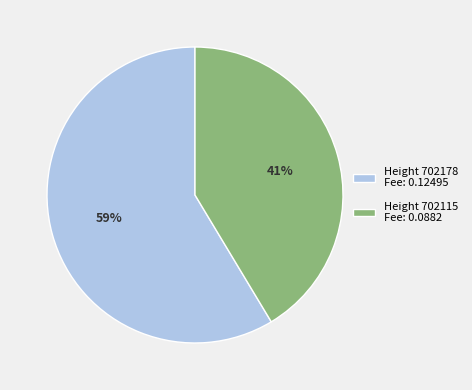

What is the smallest slice in the pie chart?

Height 702115 Fee: 0.0882